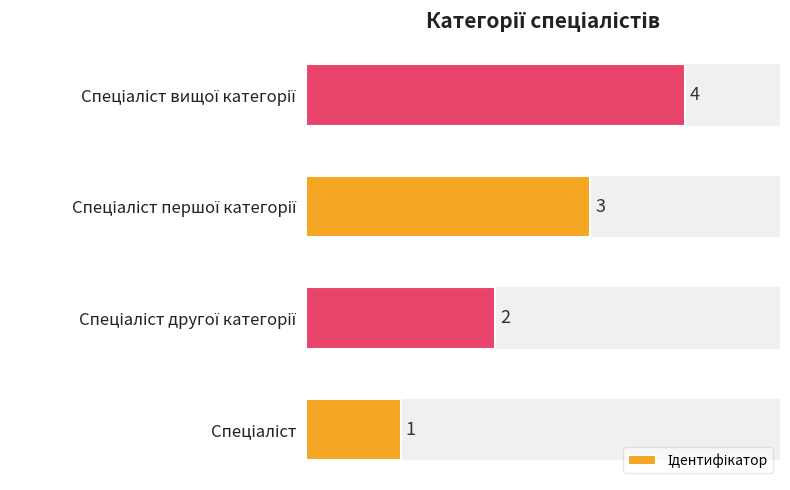

What is the sum of all values?

10